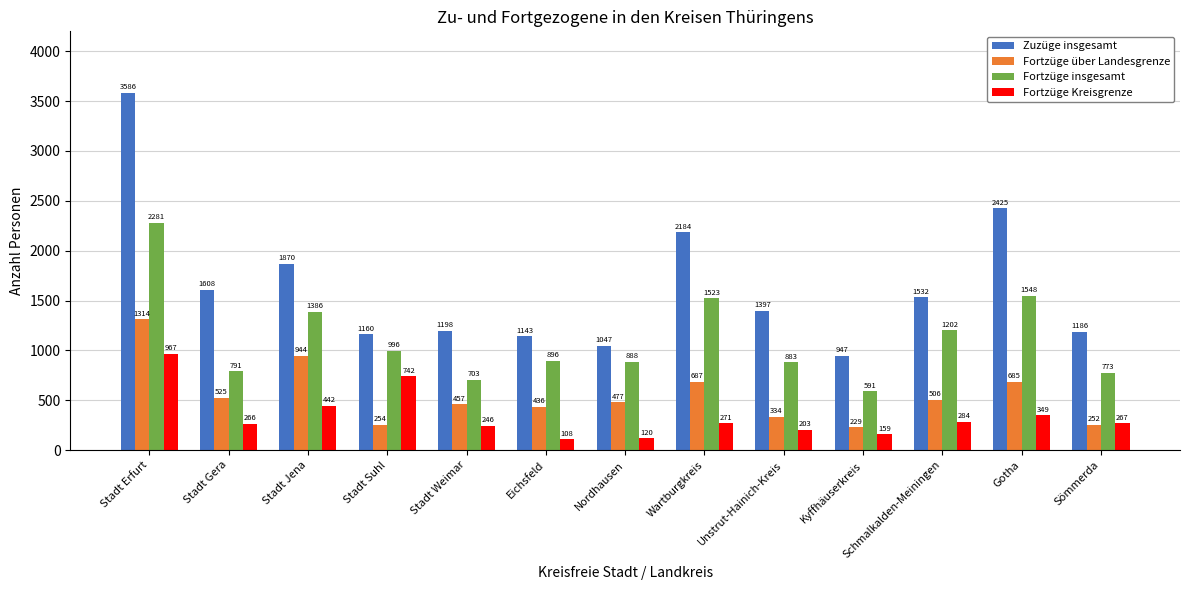

Reading left to right, extract all data points from this chart.

Zuzüge insgesamt: 3586	1608	1870	1160	1198	1143	1047	2184	1397	947	1532	2425	1186
Fortzüge über Landesgrenze: 1314	525	944	254	457	436	477	687	334	229	506	685	252
Fortzüge insgesamt: 2281	791	1386	996	703	896	888	1523	883	591	1202	1548	773
Fortzüge Kreisgrenze: 967	266	442	742	246	108	120	271	203	159	284	349	267